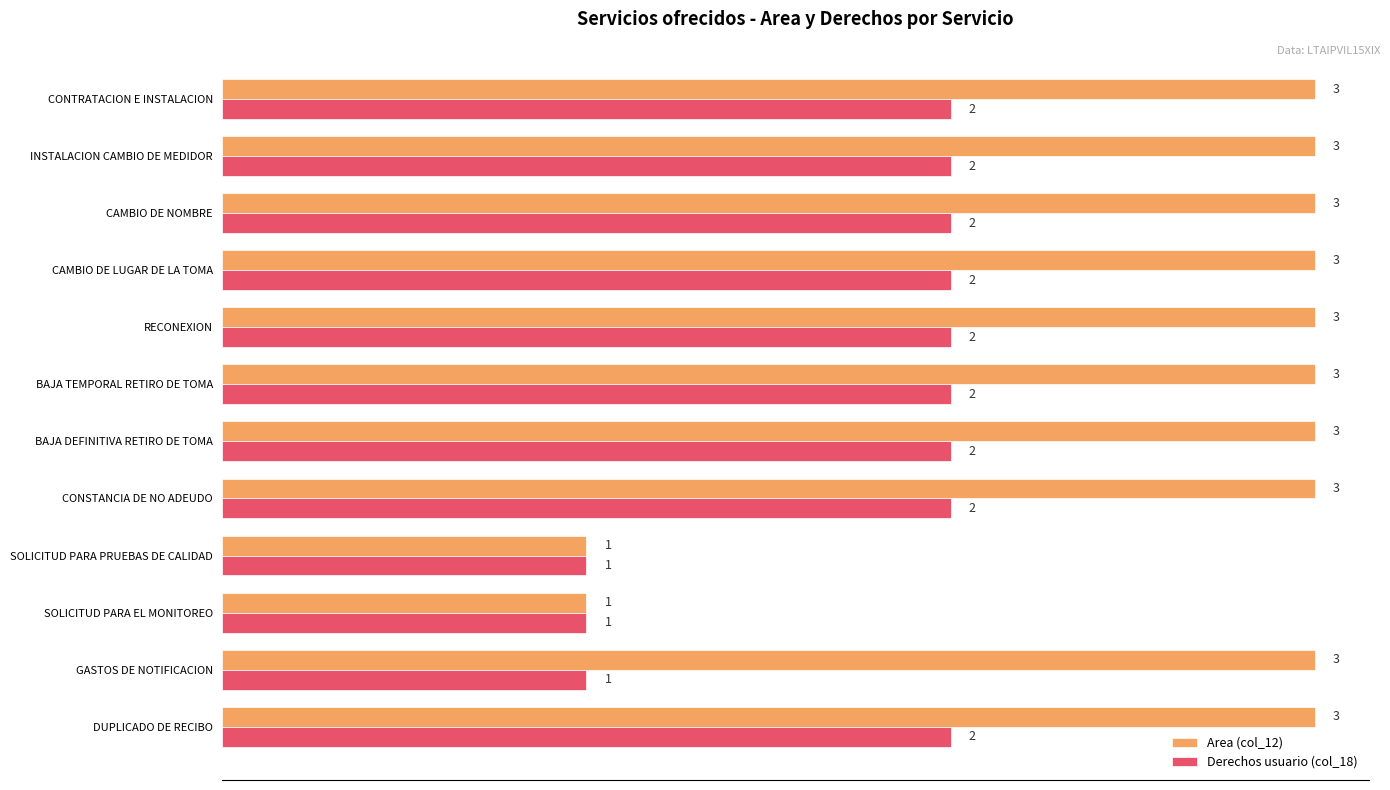

What are all the series names shown in the legend?

Area (col_12), Derechos usuario (col_18)